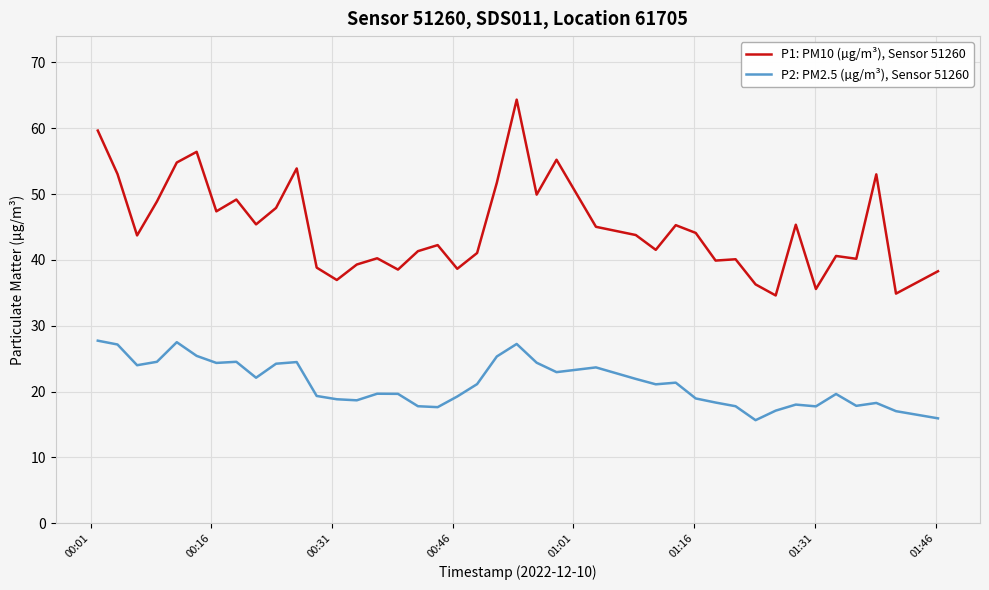

Rank the series by their average value, from lowest to highest.

P2: PM2.5 (µg/m³), Sensor 51260, P1: PM10 (µg/m³), Sensor 51260